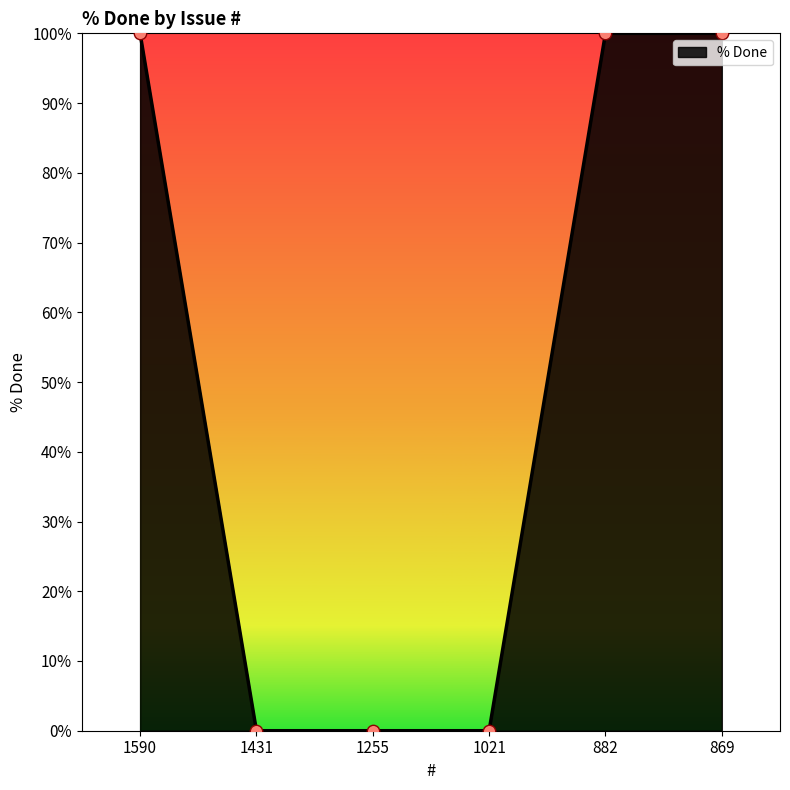

What is the change in value from 1255 to 882?

+100